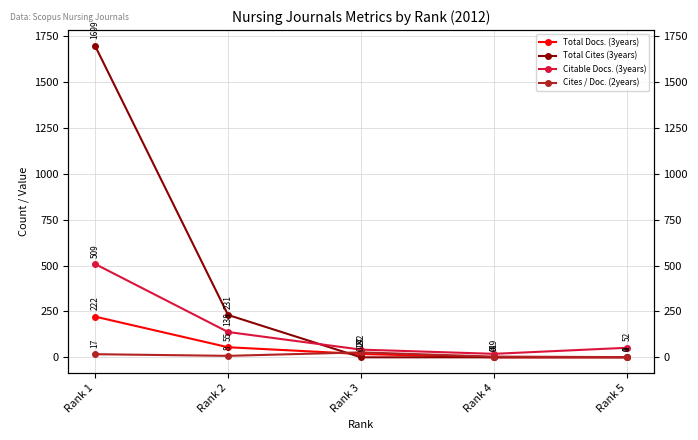

What is the sum of the Total Docs. (3years) values at Rank 2 and Rank 1?

277